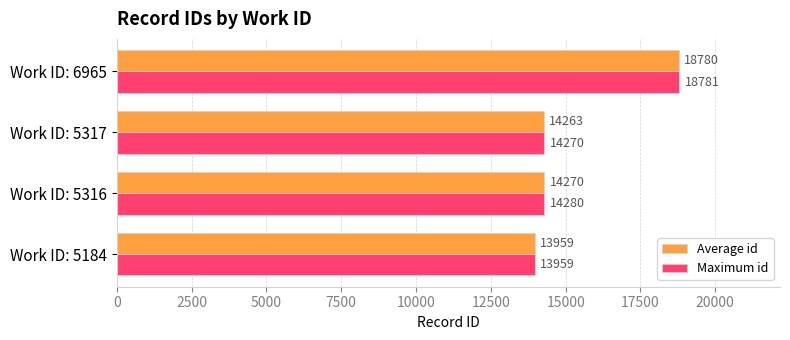

Where is Average id nearest to the value 16369?

Work ID: 5316